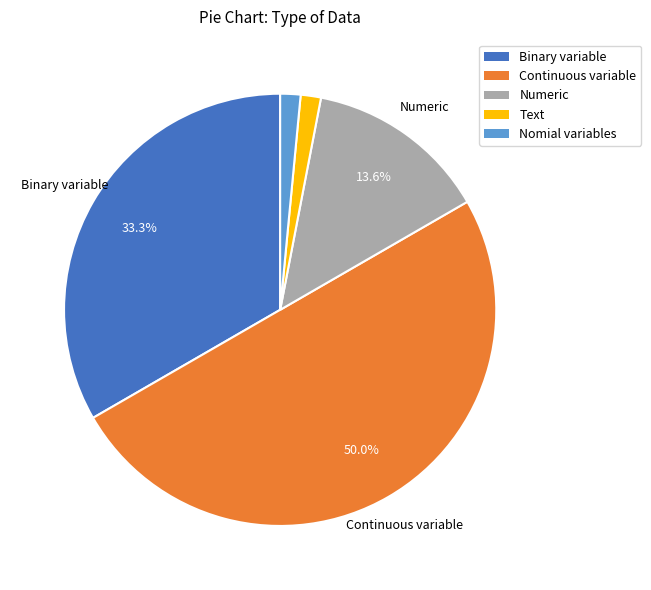

What percentage is the Continuous variable slice, to the nearest percent?

50%